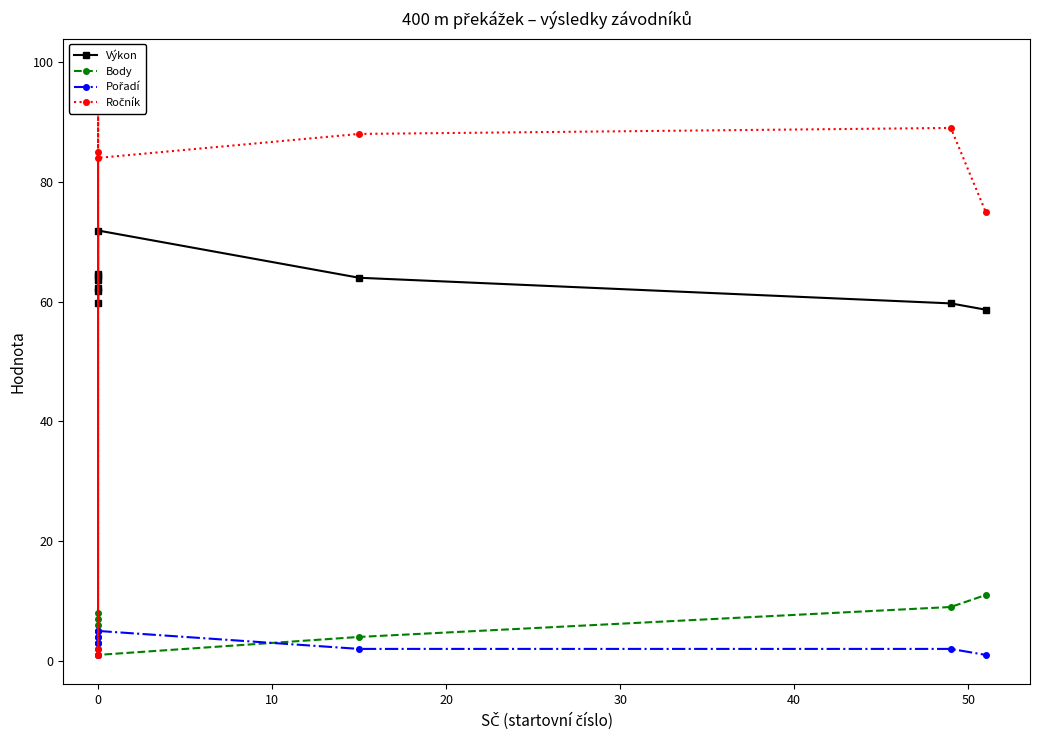

What are all the series names shown in the legend?

Výkon, Body, Pořadí, Ročník